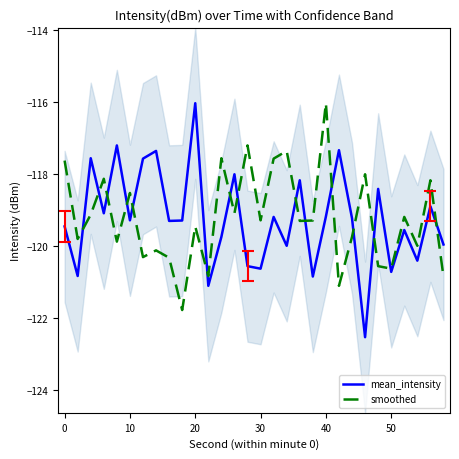

How many values in the smoothed series exceed -119?

10